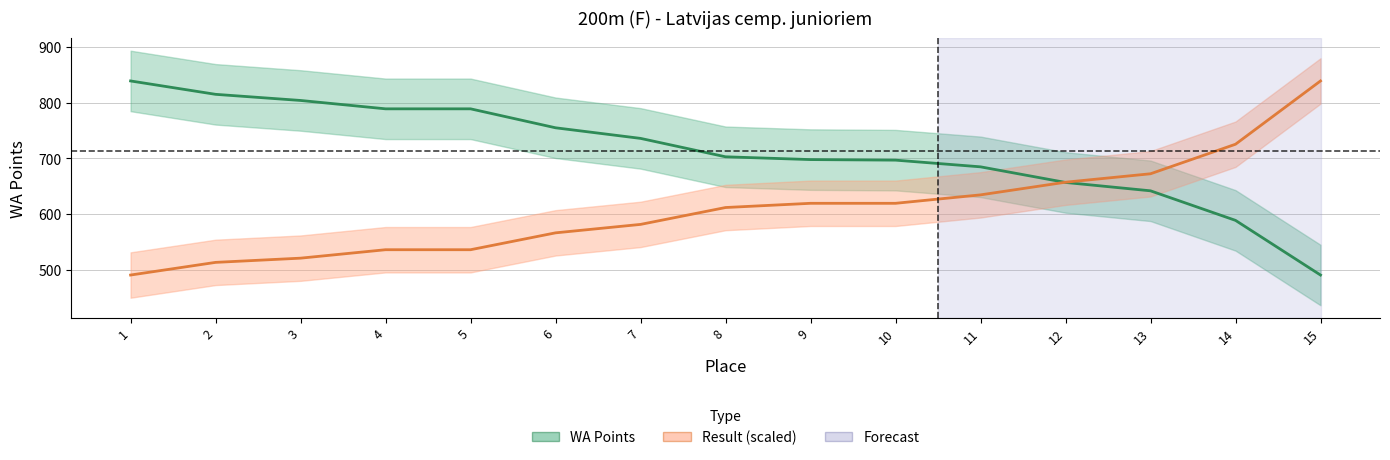

Is this an area chart (filled region under the line)?

No